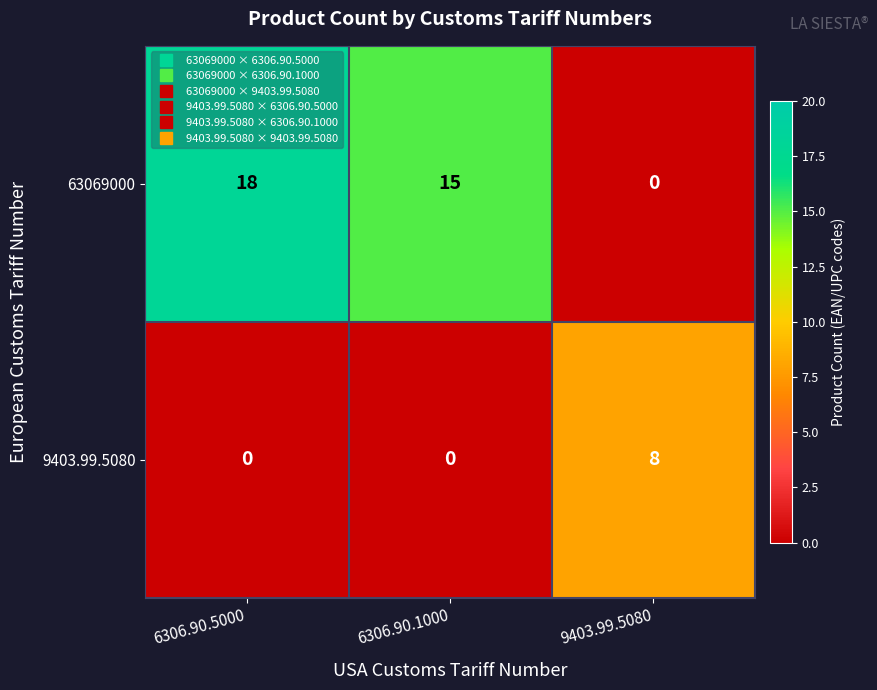

Which series has the largest range (max minus min)?

63069000